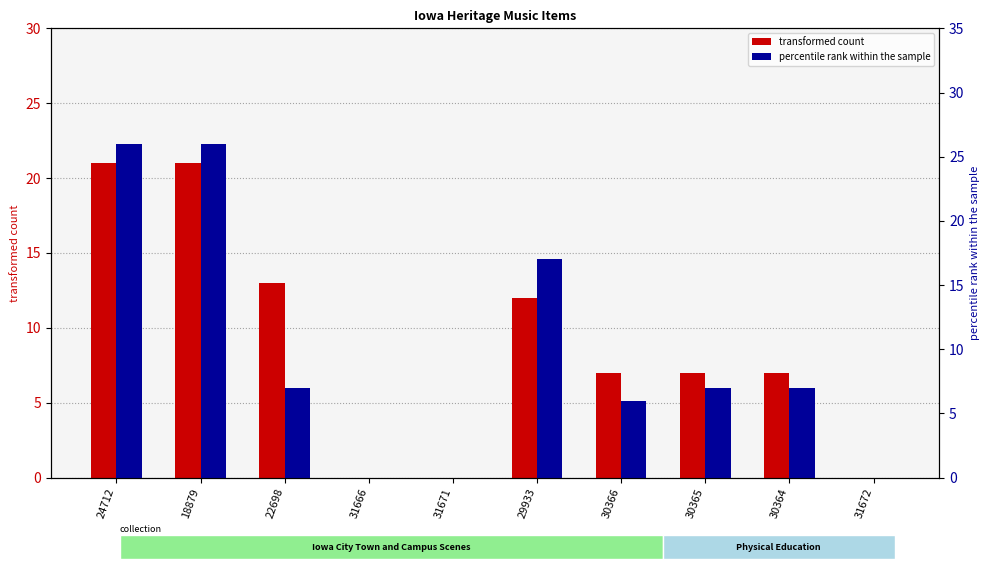

Count the percentile rank within the sample values in the range 0 to 17.

8